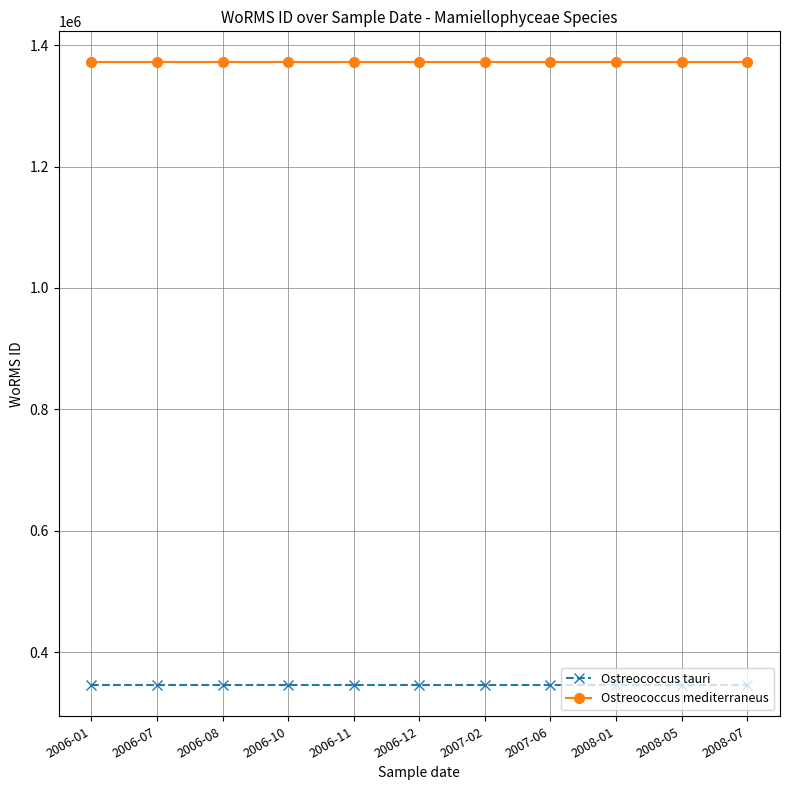

At how many categories does at least one series exceed 764646?

11